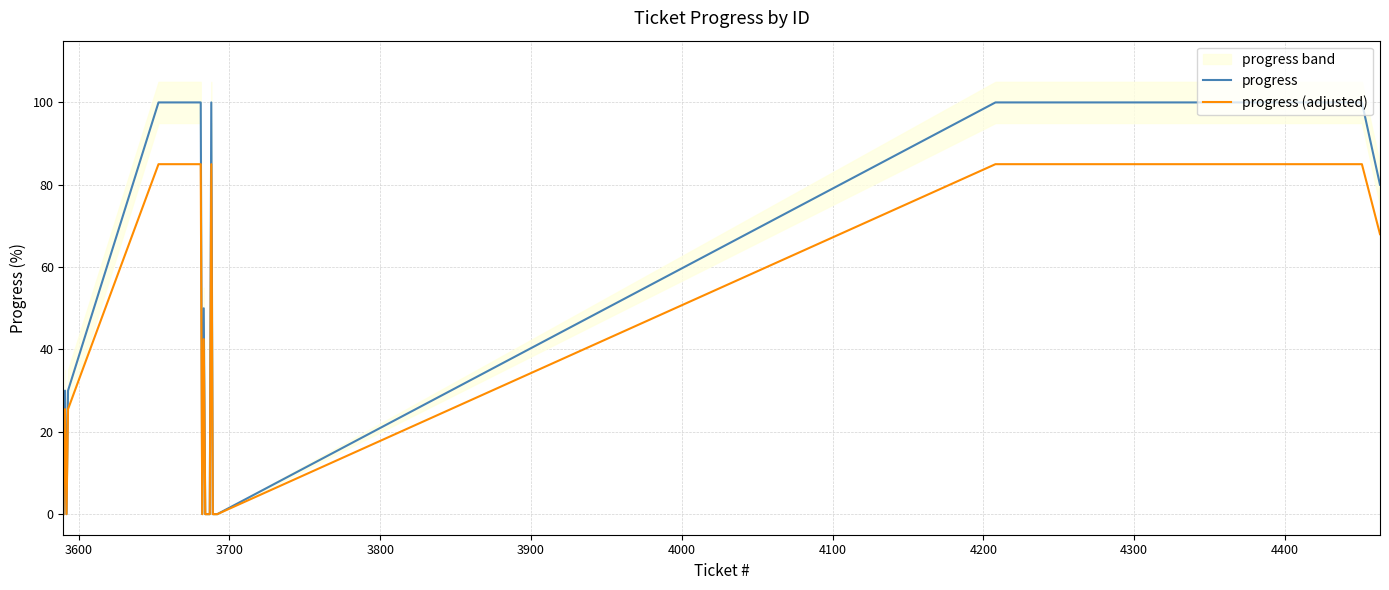

How many data points in progress are less than 30?

11